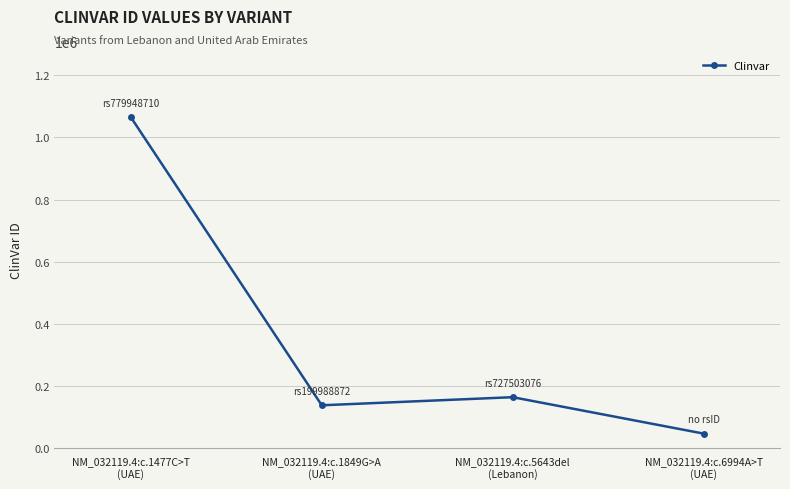

Where does the data first go above 163578?

NM_032119.4:c.1477C>T
(UAE)